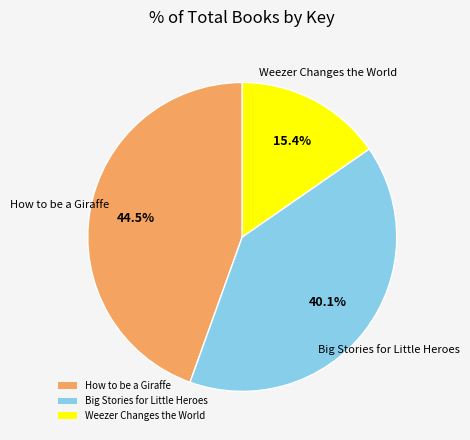

Is there a majority slice in this chart?

No